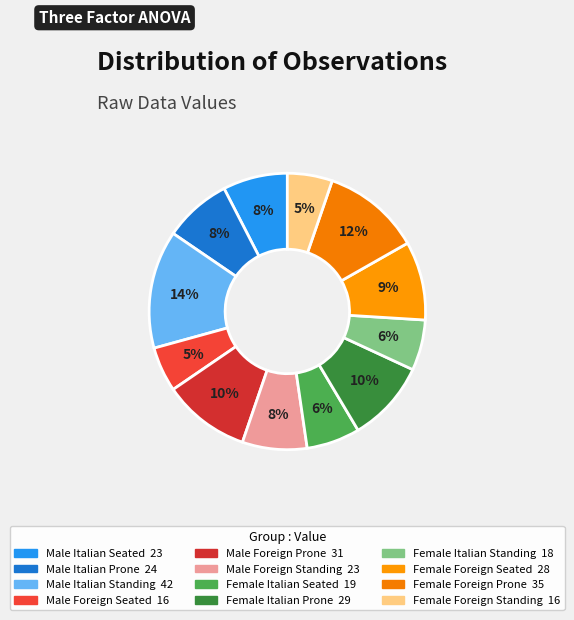

To the nearest percent, what is the combined percentage of Male Foreign Standing and Female Foreign Seated?

17%